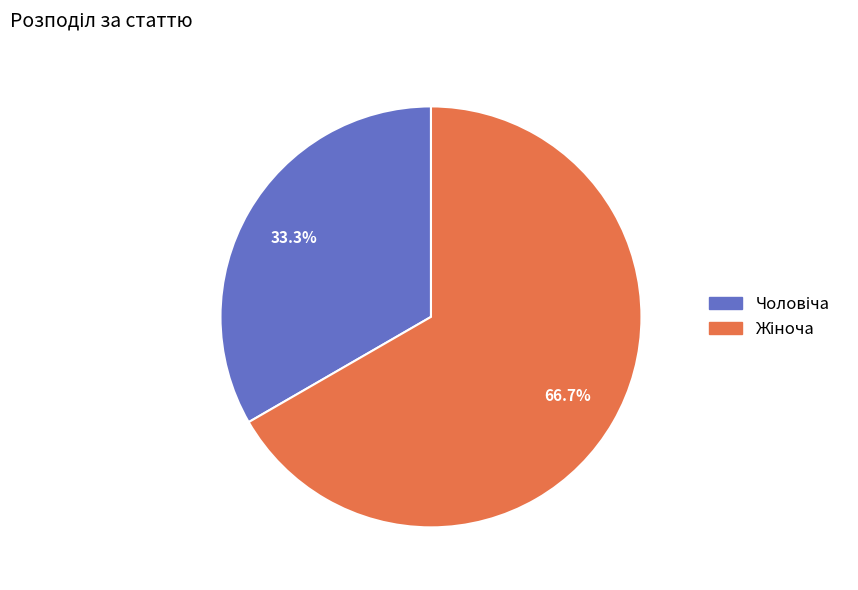

How many segments does this pie chart have?

2